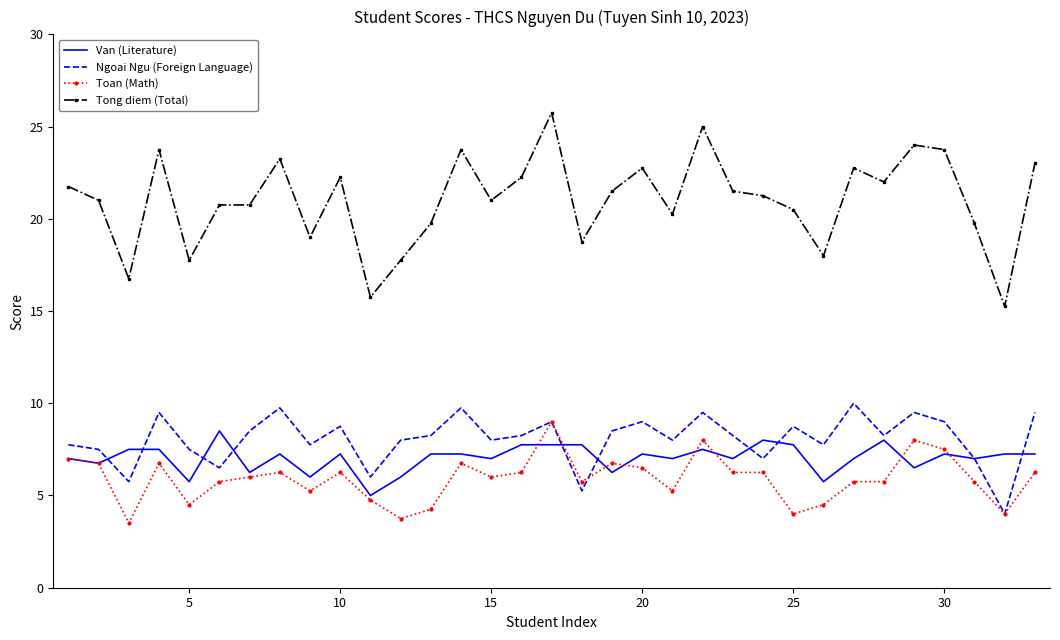

How many categories are shown in the chart?

33